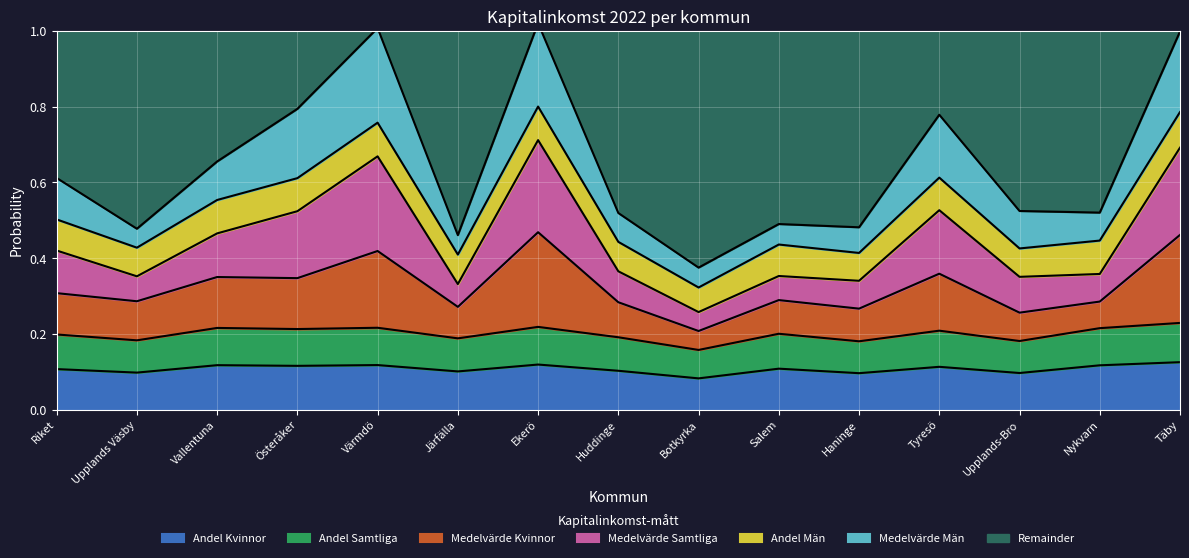

What position from the left is Upplands Väsby?

2